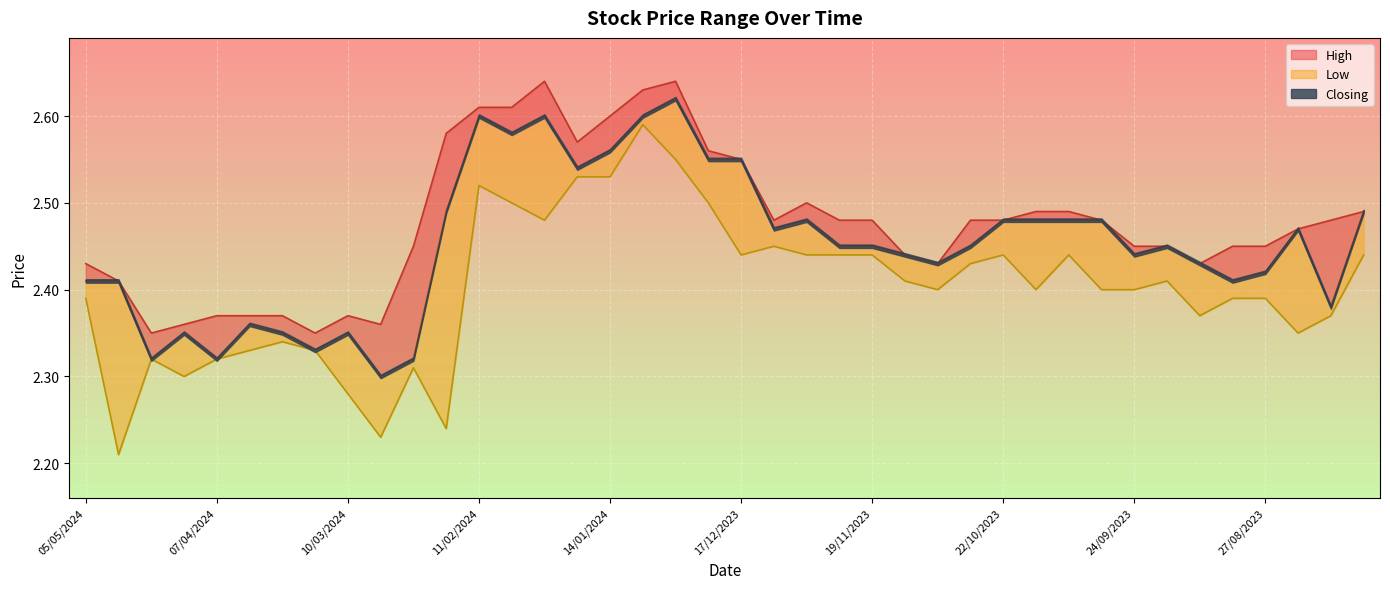

Is it true that Low equals 4.1 at 22/10/2023?

False